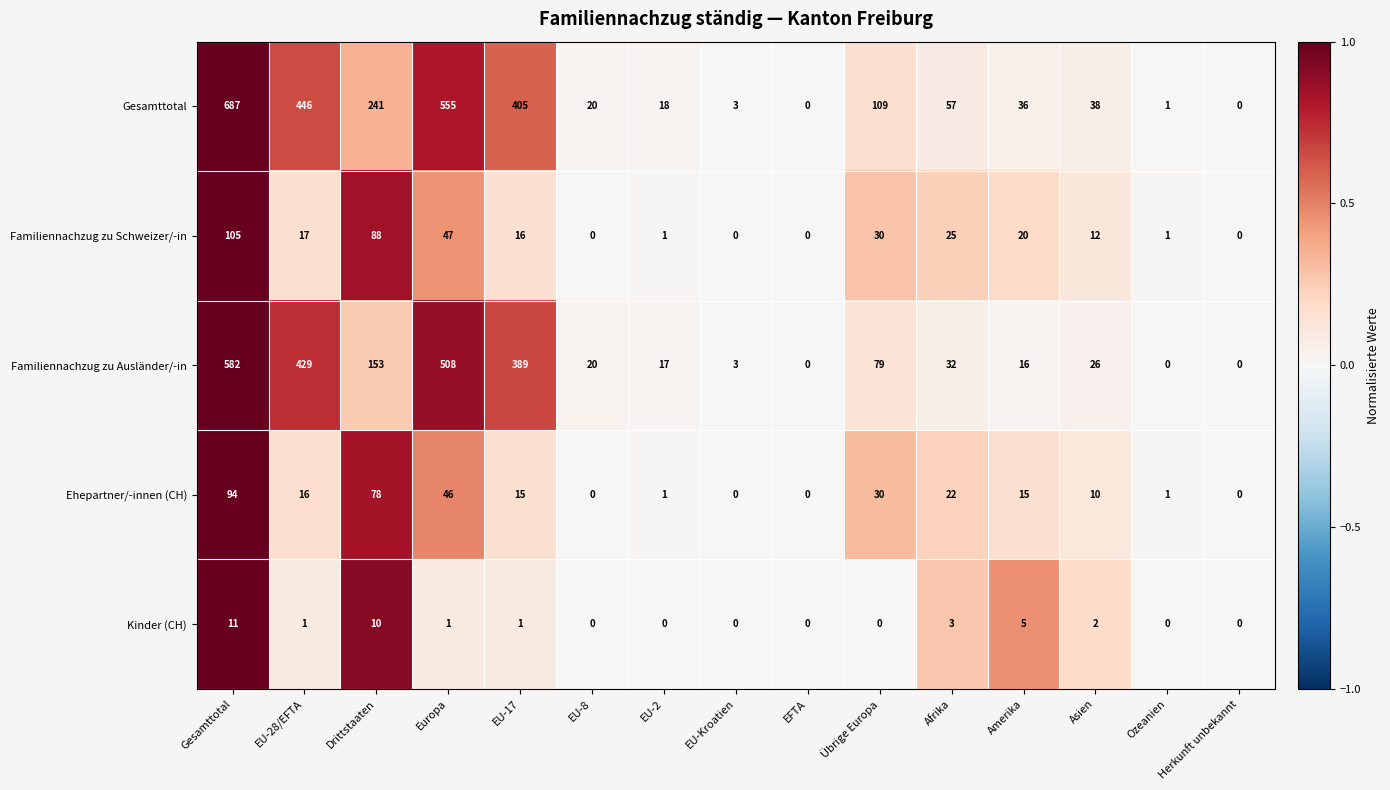

What is the difference between the maximum and second lowest values in the Gesamttotal series?

687